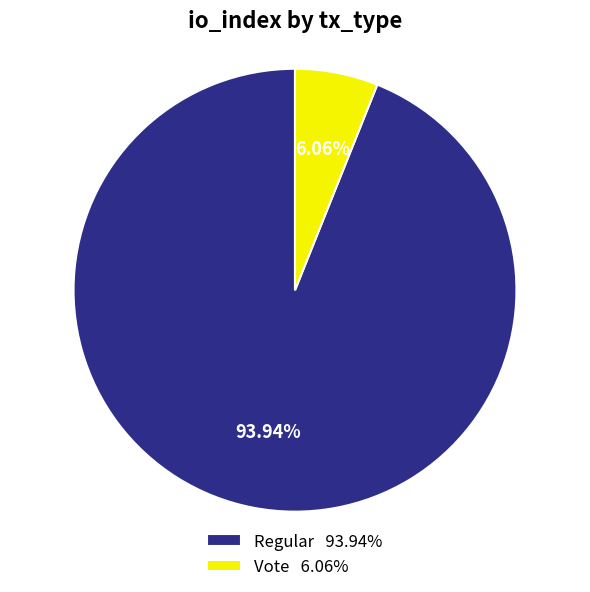

Rank the categories by value from highest to lowest.

Regular 93.94%, Vote 6.06%